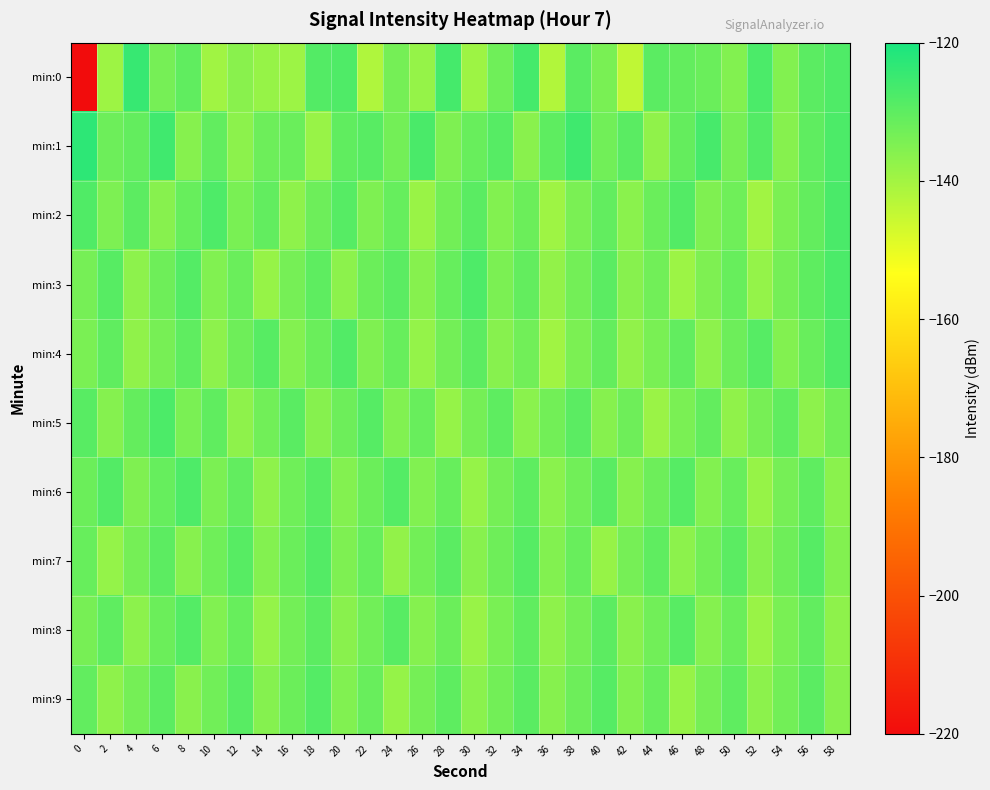

Count the number of data series in this chart.

10